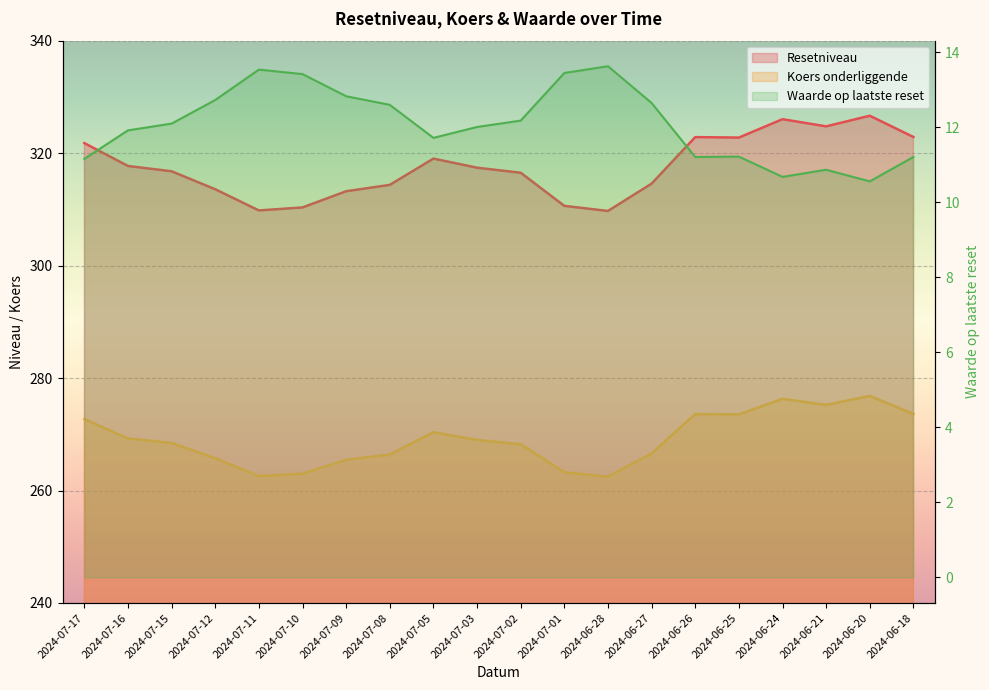

What is the difference between the highest and lowest values at 2024-06-27?

301.9